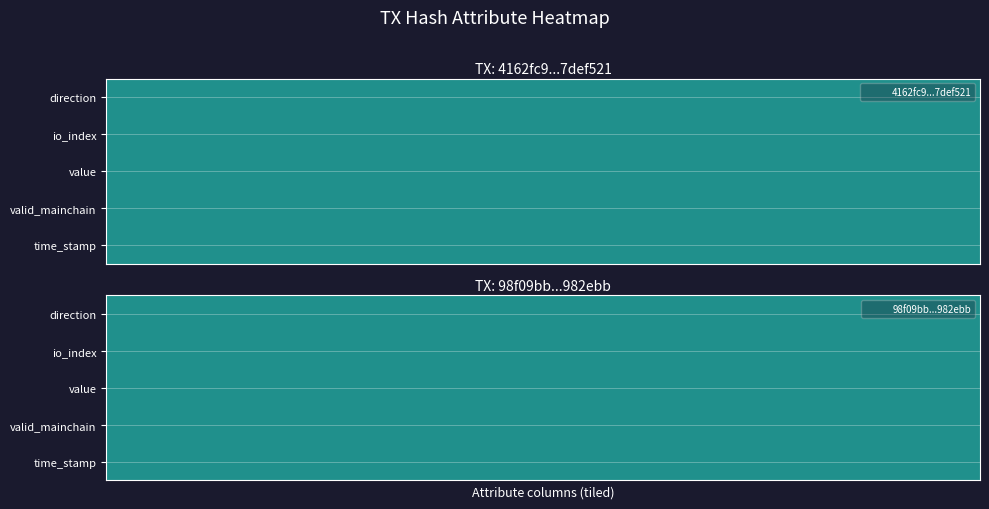

Is it true that 4162fc9ded6a7ebd03fa2ffa1c6d4abe7def521 equals 0.0 at io_index?

True